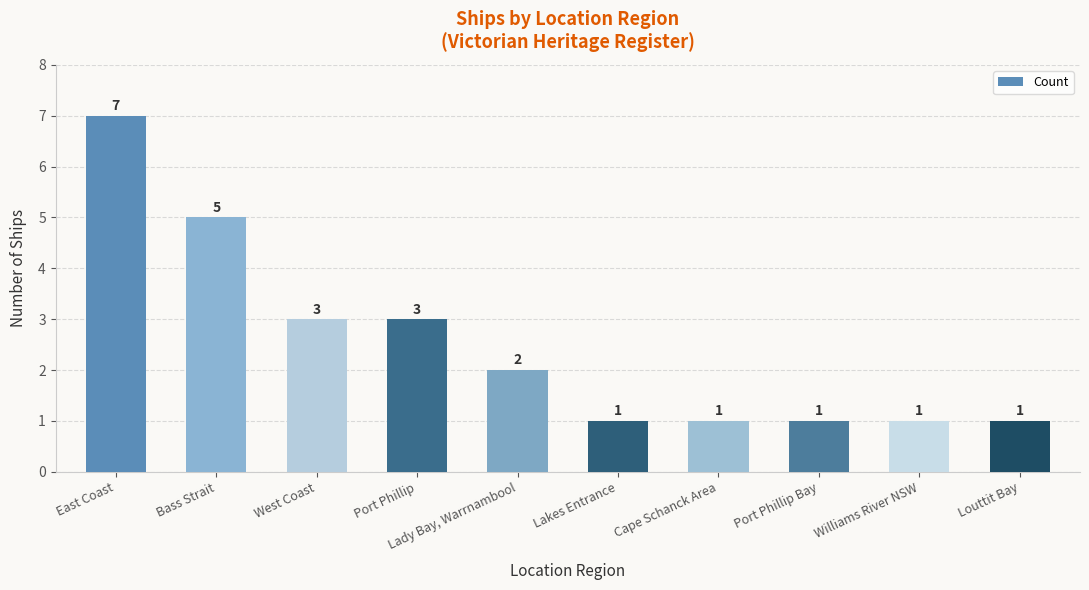

What is the change in value from Bass Strait to Port Phillip Bay?

-4